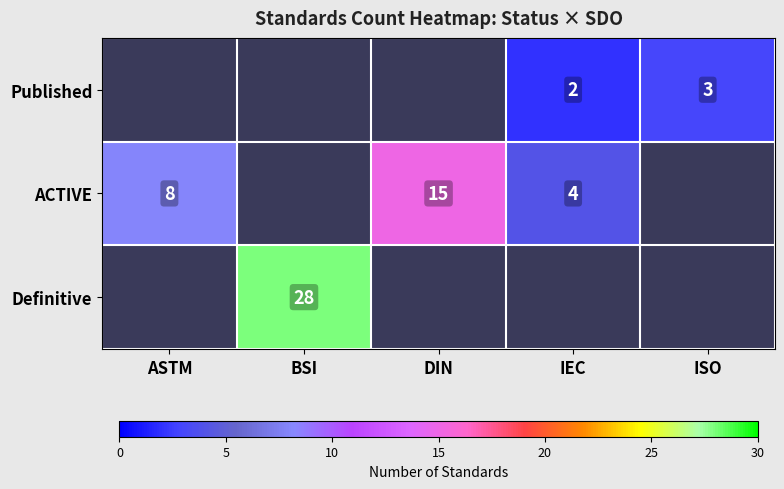

At which category does the chart reach its peak across all series?

BSI